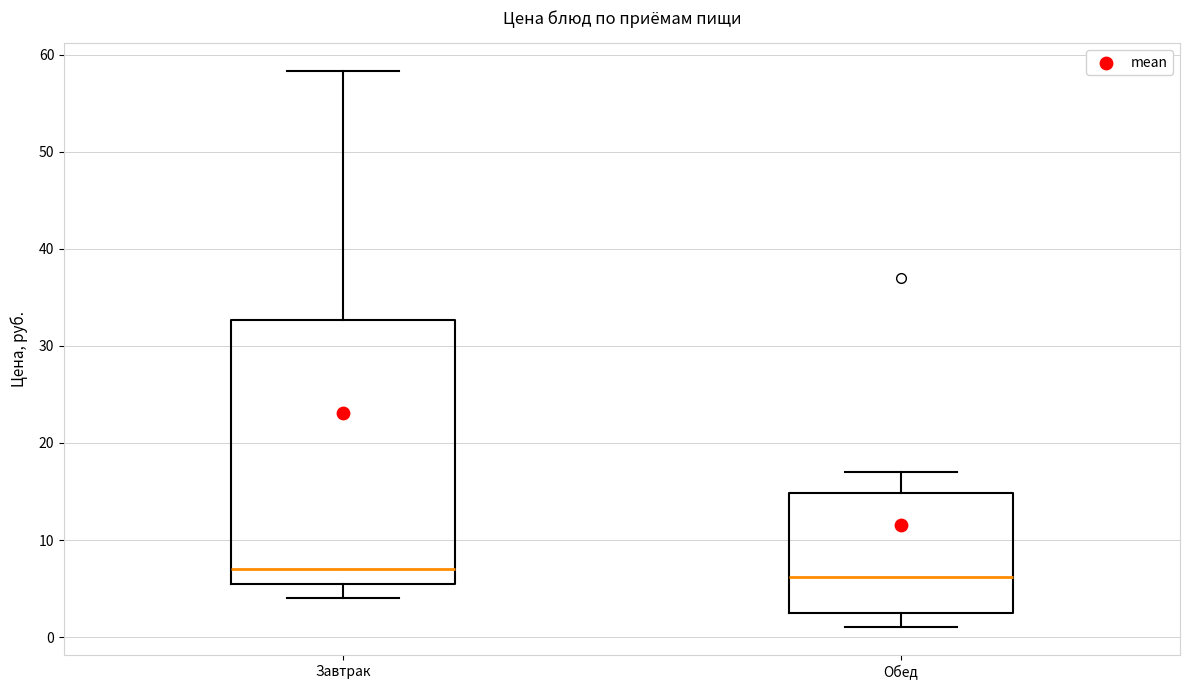

Where is the lower edge of the box for Завтрак on the y-axis? The values are not printed on the chart, so give them approximately, as read against the axis.

6